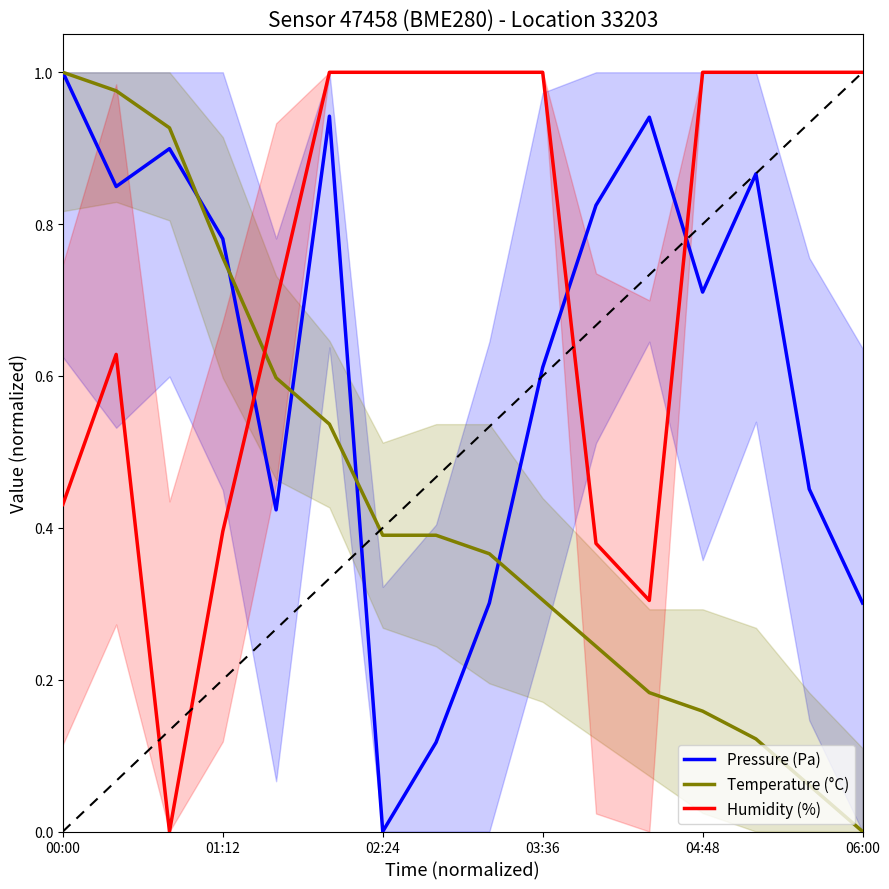

Rank the series by their maximum value, from highest to lowest.

Pressure (Pa), Humidity (%), Temperature (°C)